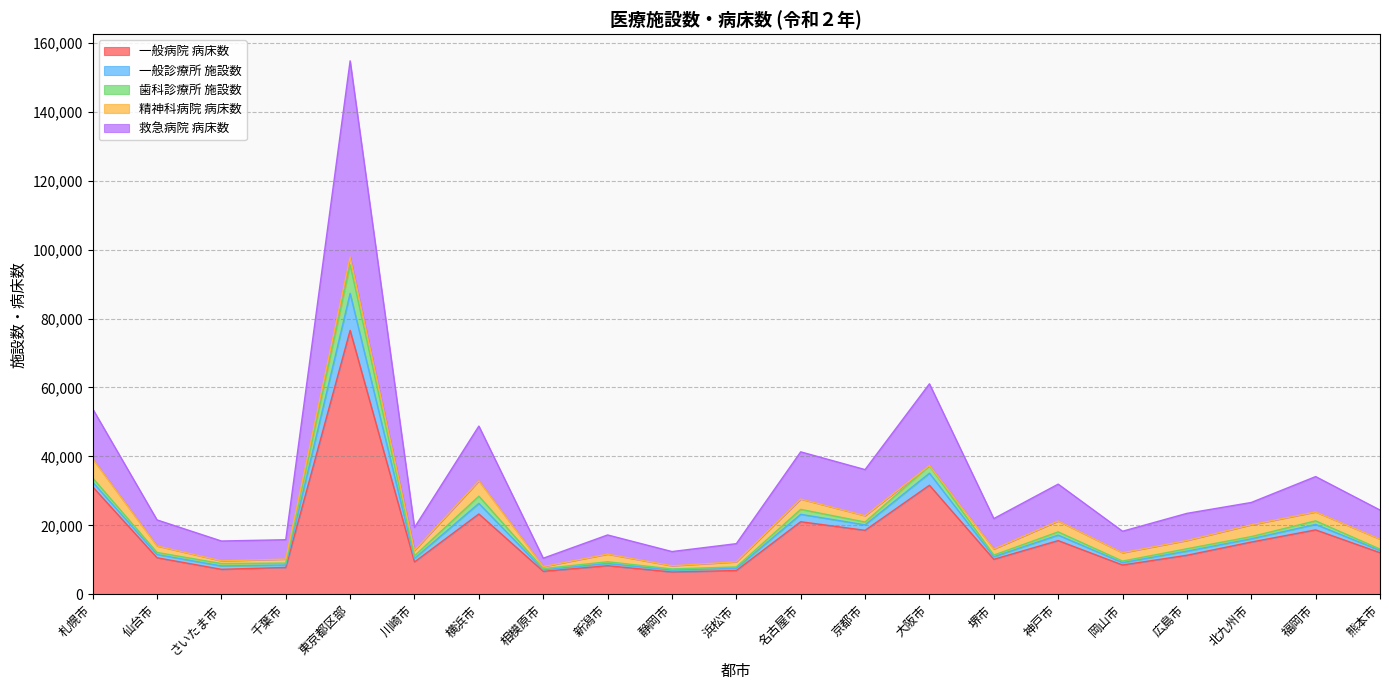

Reading right to left, list all the values displayed in this chart.

一般病院 病床数: 熊本市=12079	福岡市=18690	北九州市=15167	広島市=11333	岡山市=8510	神戸市=15581	堺市=10163	大阪市=31643	京都市=18567	名古屋市=21059	浜松市=6909	静岡市=6472	新潟市=8306	相模原市=6675	横浜市=23312	川崎市=9394	東京都区部=76579	千葉市=7799	さいたま市=7254	仙台市=10609	札幌市=31184
一般診療所 施設数: 熊本市=642	福岡市=1598	北九州市=944	広島市=1198	岡山市=694	神戸市=1597	堺市=742	大阪市=3489	京都市=1594	名古屋市=2148	浜松市=649	静岡市=548	新潟市=645	相模原市=428	横浜市=3058	川崎市=1023	東京都区部=10720	千葉市=710	さいたま市=981	仙台市=939	札幌市=1375
歯科診療所 施設数: 熊本市=405	福岡市=1025	北九州市=637	広島市=687	岡山市=443	神戸市=936	堺市=477	大阪市=2179	京都市=811	名古屋市=1435	浜松市=386	静岡市=343	新潟市=490	相模原市=363	横浜市=2101	川崎市=757	東京都区部=8283	千葉市=548	さいたま市=690	仙台市=597	札幌市=1205
精神科病院 病床数: 熊本市=2883	福岡市=2594	北九州市=3429	広島市=2407	岡山市=2420	神戸市=3153	堺市=1757	大阪市=50	京都市=1841	名古屋市=2992	浜松市=1484	静岡市=925	新潟市=2221	相模原市=578	横浜市=4446	川崎市=1557	東京都区部=2238	千葉市=1163	さいたま市=786	仙台市=1892	札幌市=5536
救急病院 病床数: 熊本市=8441	福岡市=10254	北九州市=6471	広島市=7863	岡山市=6238	神戸市=10702	堺市=8839	大阪市=23708	京都市=13372	名古屋市=13702	浜松市=5272	静岡市=4123	新潟市=5564	相模原市=2436	横浜市=15890	川崎市=6672	東京都区部=56938	千葉市=5623	さいたま市=5758	仙台市=7551	札幌市=14516